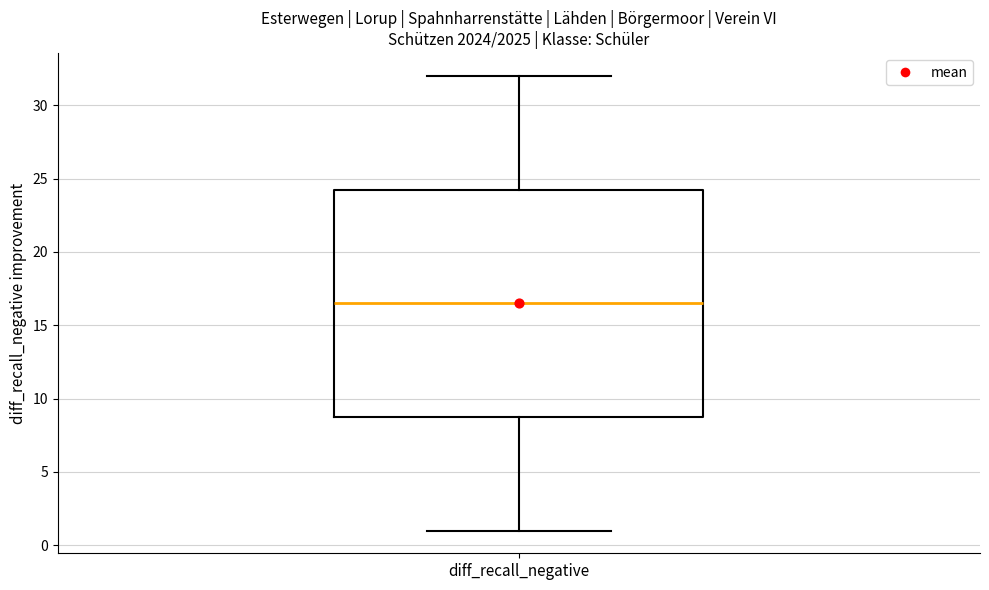

Read this box plot against the y-axis: the position of the median line, the range covered by the box, and the ends of both whiskers. The values are not printed on the chart, so give them approximately, as read against the axis.

median 16.5, box 9.0 to 24.5, whiskers 1.0 to 32.0